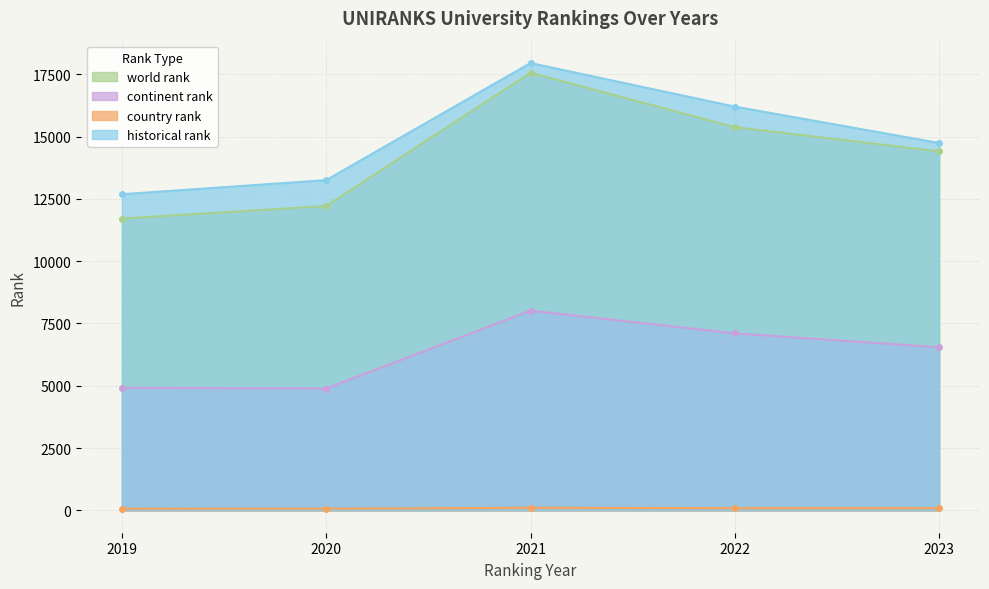

Reading right to left, list all the values displayed in this chart.

world rank: 14407.0	15377.0	17563.0	12213.0	11711.0
continent rank: 6546.0	7104.0	8014.0	4889.0	4920.0
country rank: 87.0	89.0	102.0	70.0	64.0
historical rank: 14743.5	16202.0	17951.5	13253.0	12687.0